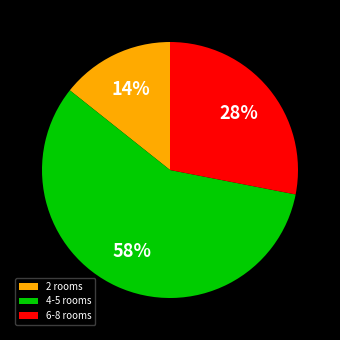

Which category has the smallest portion of the pie?

2 rooms